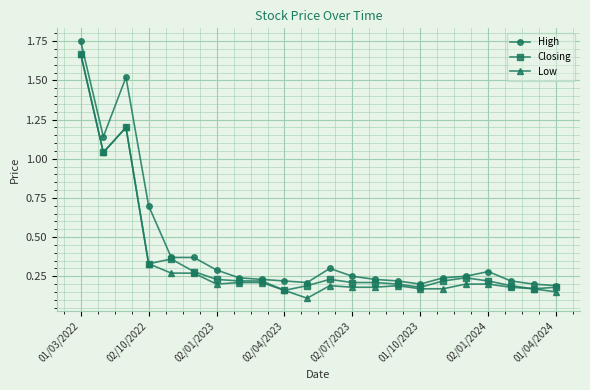

What are all the series names shown in the legend?

High, Closing, Low